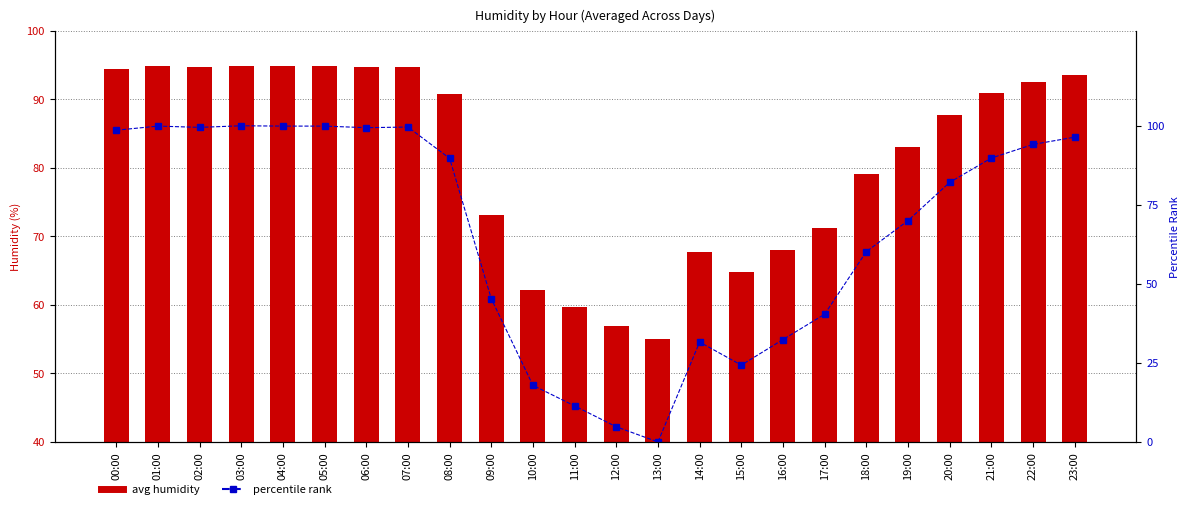

Rank the series by their average value, from highest to lowest.

avg humidity, percentile rank